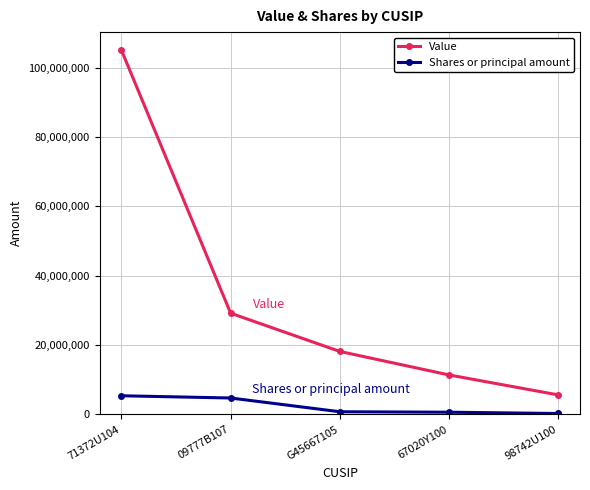

What is the value of the Value point at the 2nd from the left?

29155000